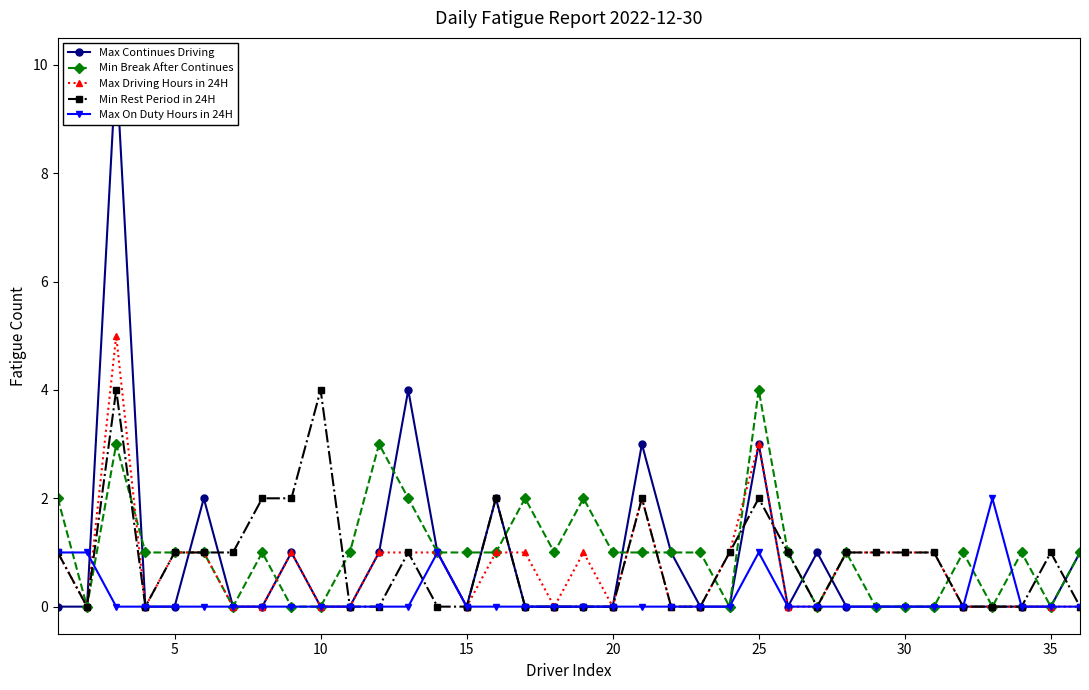

At how many categories does at least one series exceed 5?

1